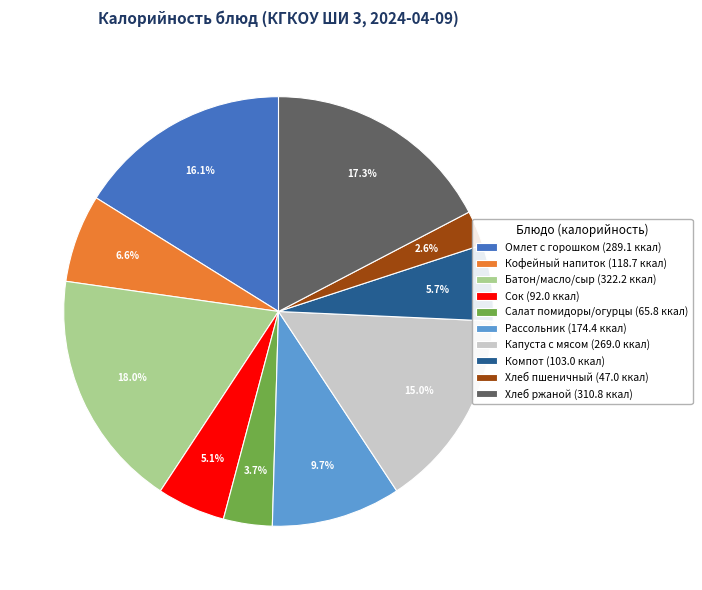

Rank the categories by value from highest to lowest.

Батон/масло/сыр (322.2 ккал), Хлеб ржаной (310.8 ккал), Омлет с горошком (289.1 ккал), Капуста с мясом (269.0 ккал), Рассольник (174.4 ккал), Кофейный напиток (118.7 ккал), Компот (103.0 ккал), Сок (92.0 ккал), Салат помидоры/огурцы (65.8 ккал), Хлеб пшеничный (47.0 ккал)